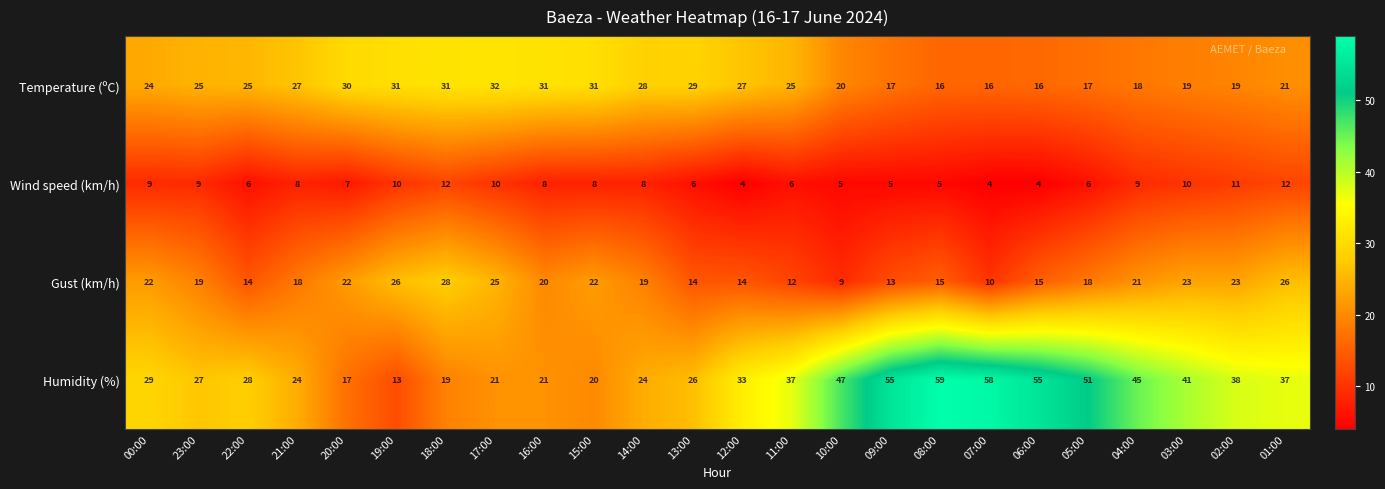

What is the minimum value shown in the chart?

4